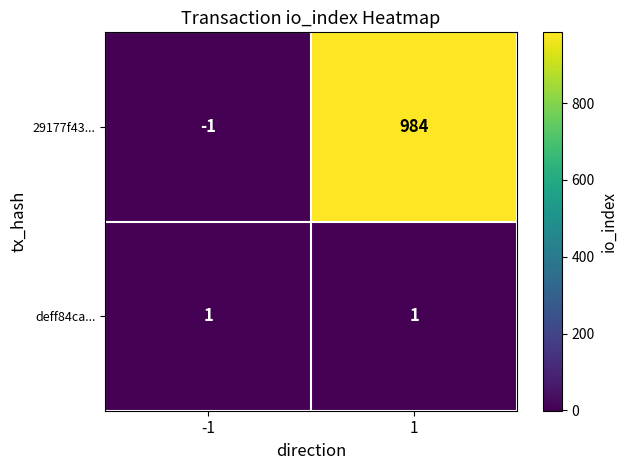

The 29177f43... series shows -2 at -1. True or false?

False